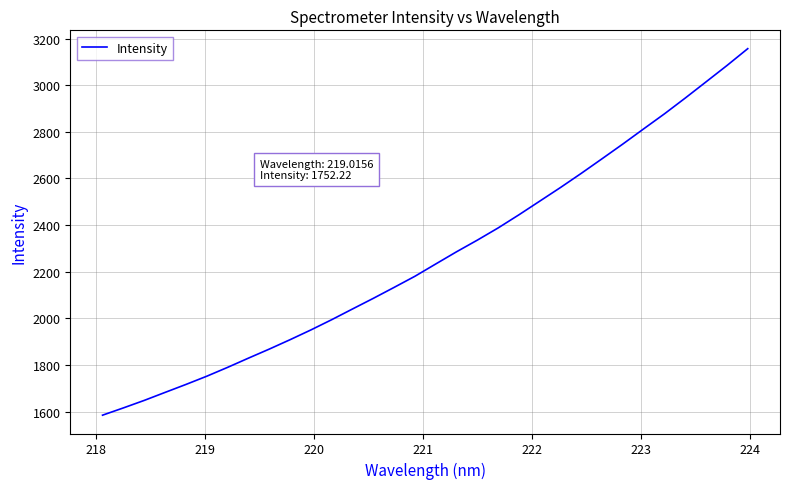

What is the smallest value displayed?

1585.3